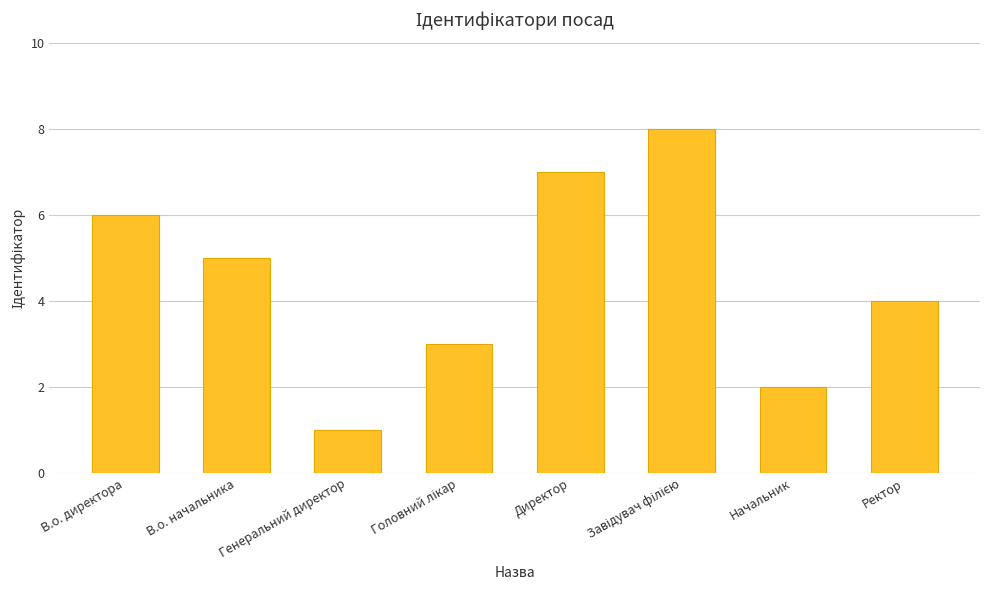

Which label corresponds to the smallest value in the chart?

Генеральний директор